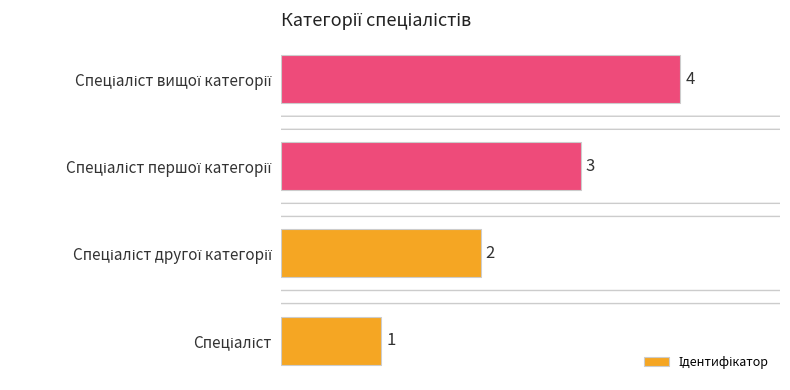

What is the maximum value shown in the chart?

4